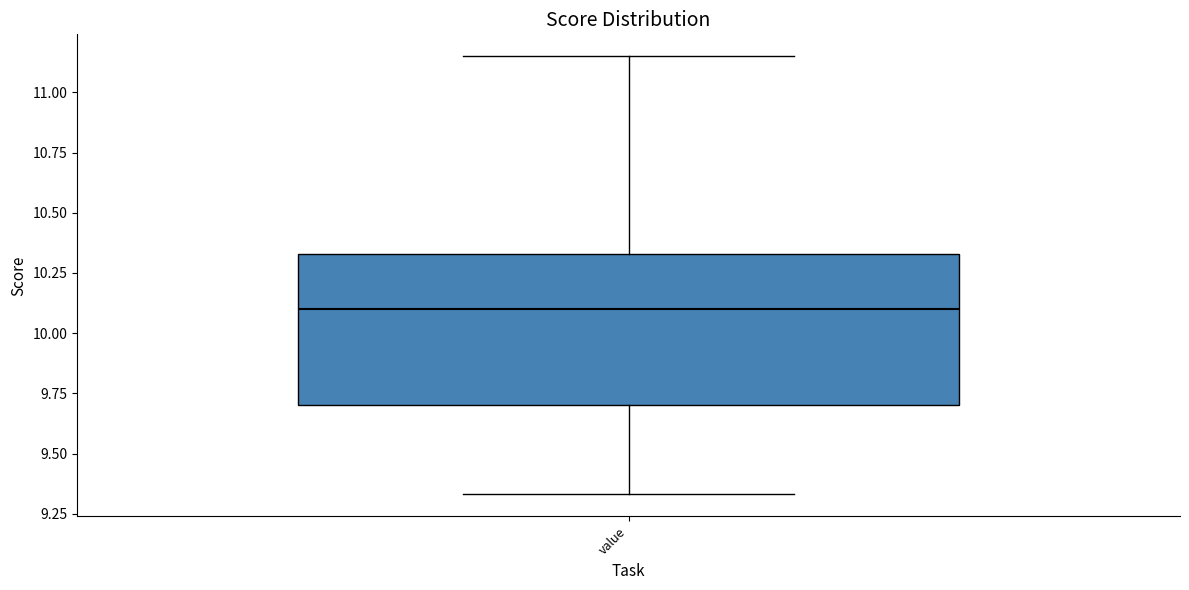

Transcribe this box plot: give where the median line is, the range the box spans, and where the two whiskers end, as read against the y-axis. The values are not printed on the chart, so give them approximately, as read against the axis.

median 10.10, box 9.70 to 10.35, whiskers 9.35 to 11.15